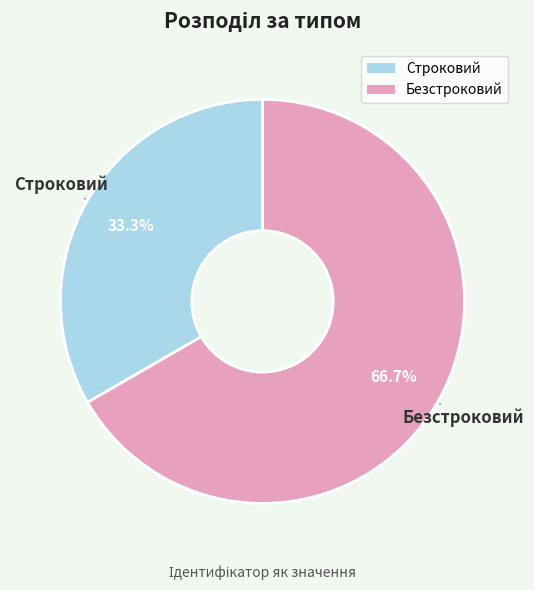

True or false: Безстроковий accounts for 67% of the total.

True